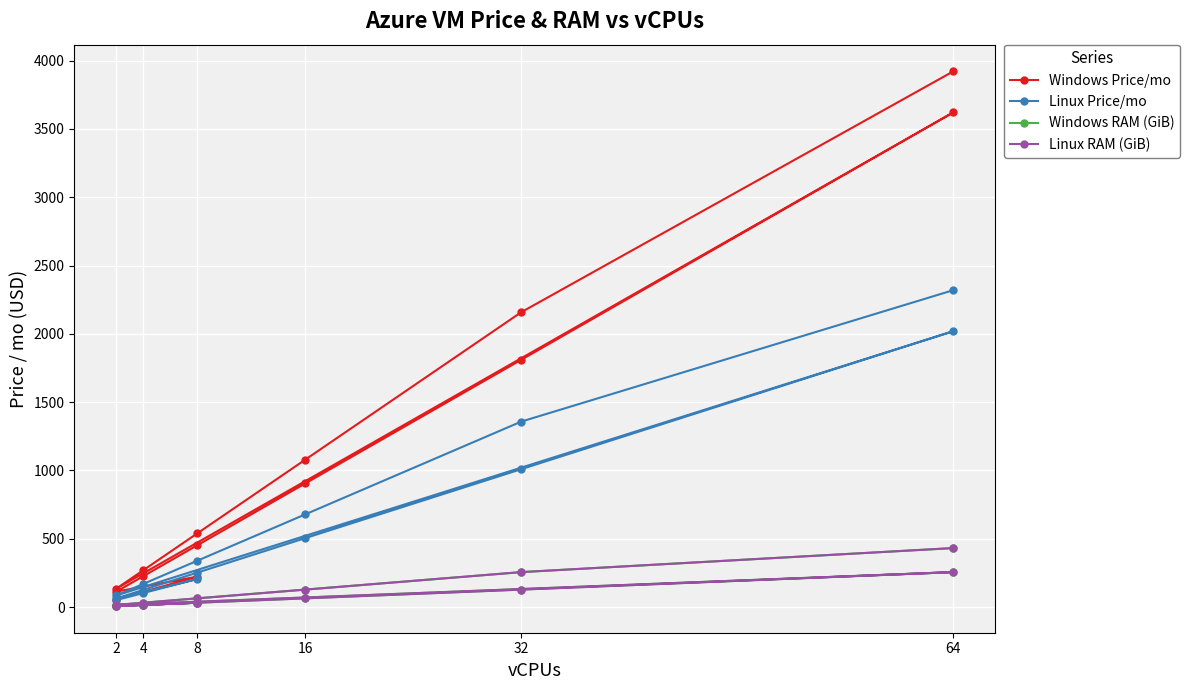

How many data points in Windows Price/mo are above 452?

8